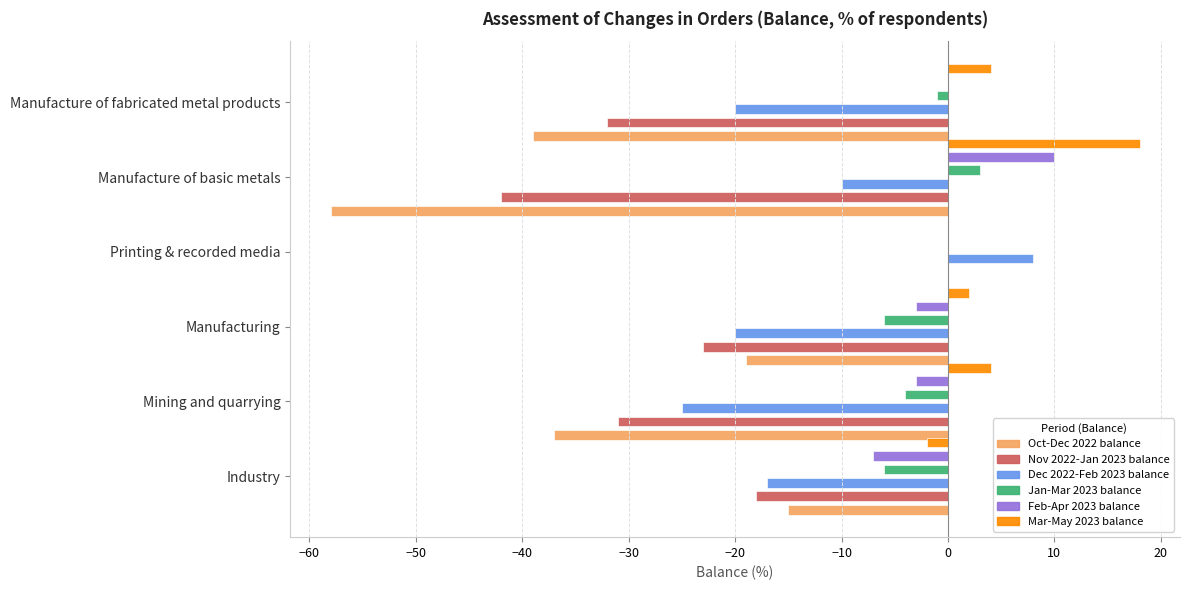

How many distinct data groups are displayed?

6